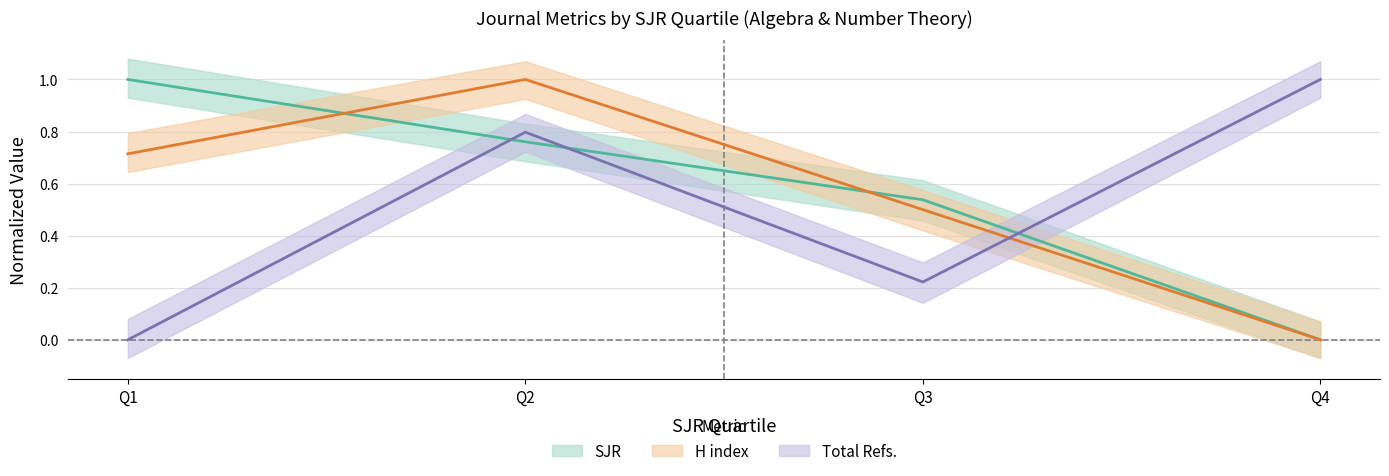

How many times do H index and SJR cross each other?

2